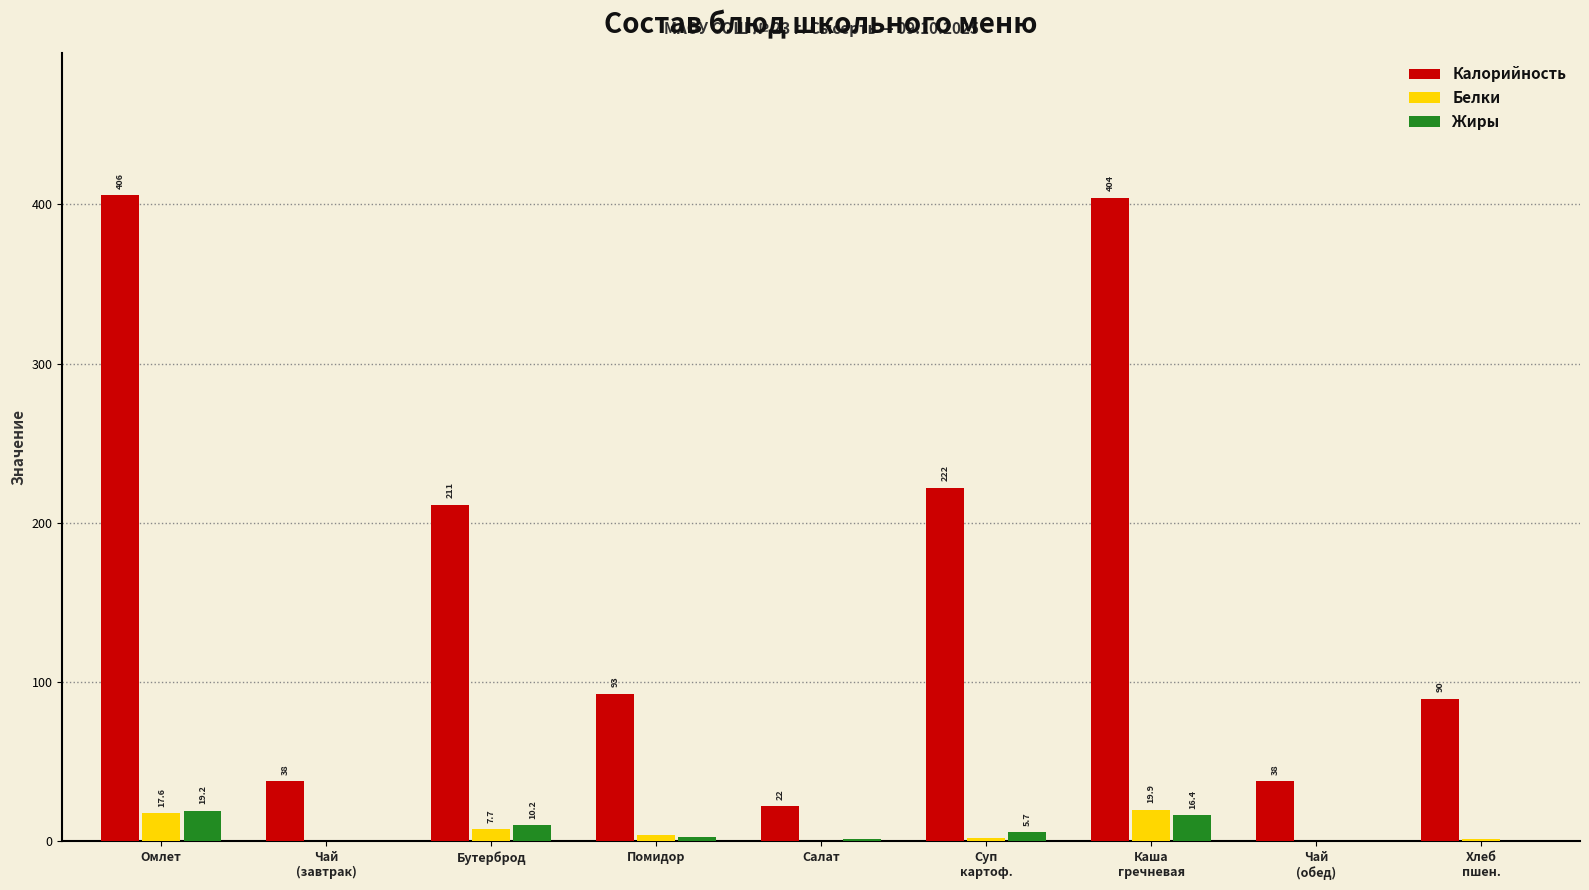

At which category is the sum across all series the highest?

Омлет